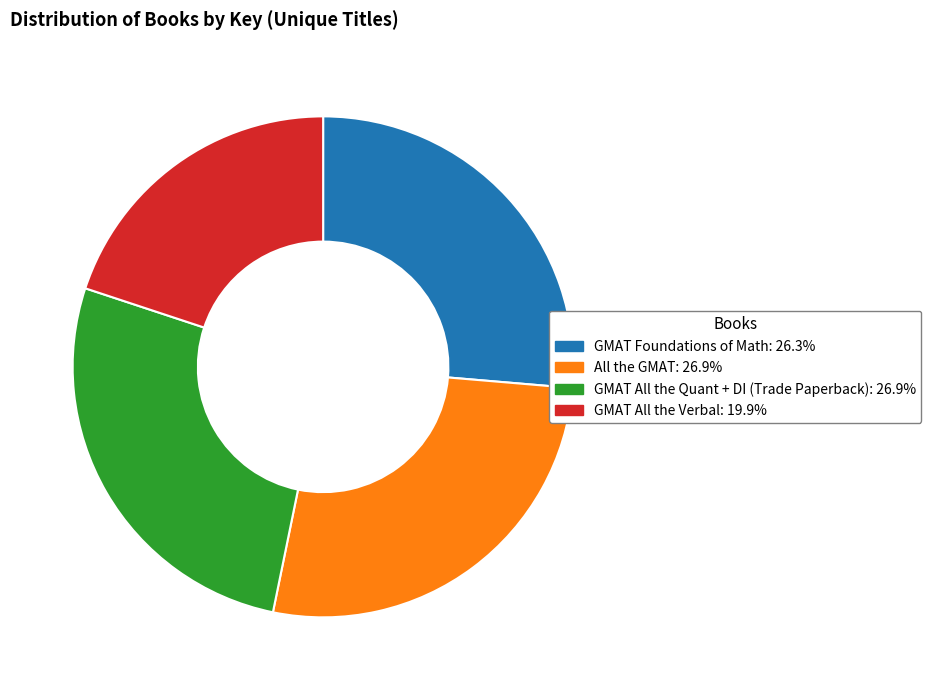

Combined, do All the GMAT and GMAT All the Quant + DI (Trade Paperback) account for over 50%?

Yes